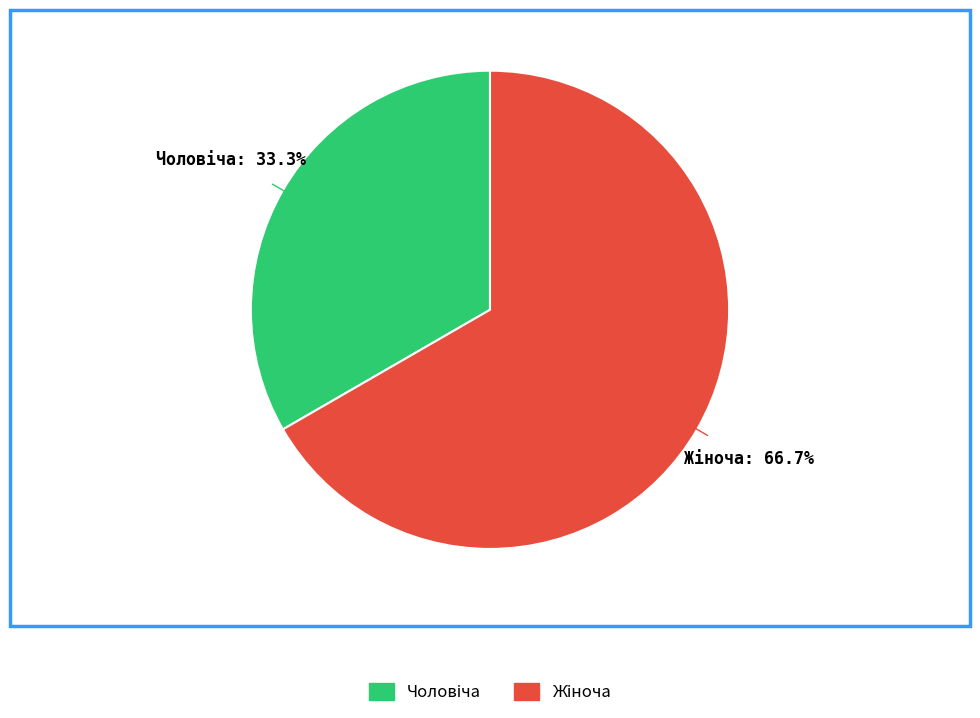

Is there a majority slice in this chart?

Yes